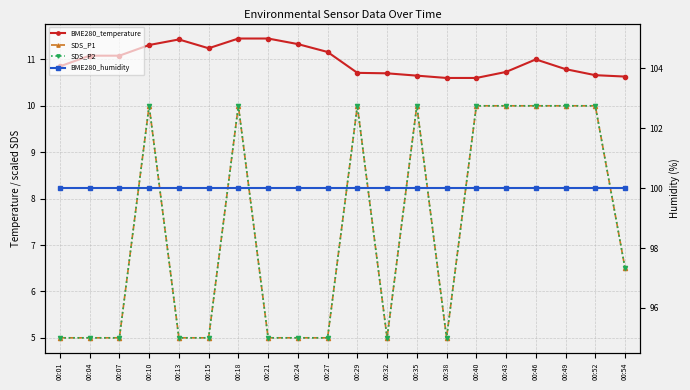

True or false: BME280_temperature and SDS_P2 cross at least once.

False